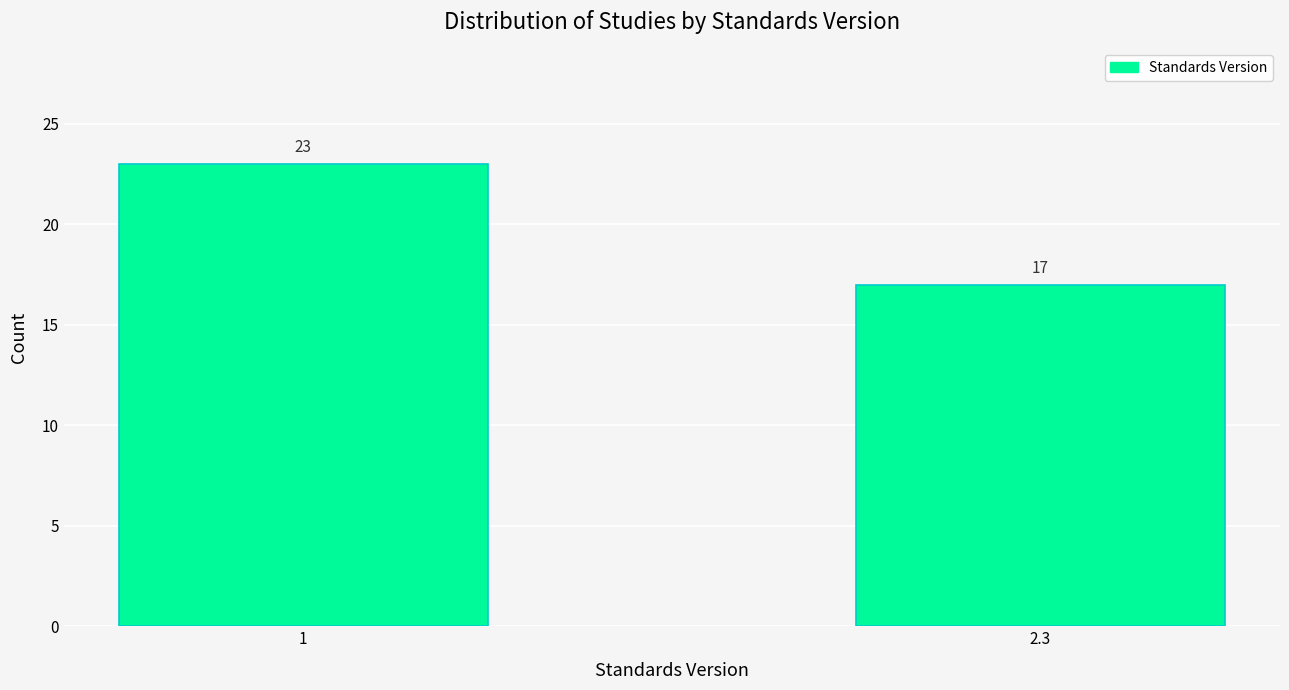

Reading left to right, extract all data points from this chart.

23	17